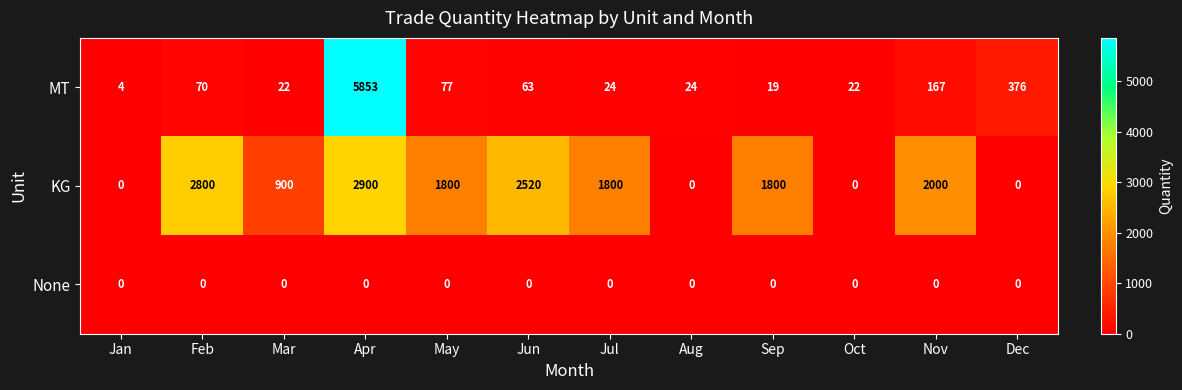

Count the number of data series in this chart.

3